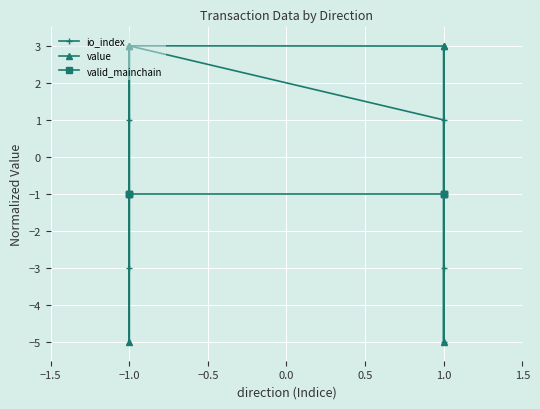

Reading right to left, transcribe all the data shown in this chart.

io_index: -3.0	-5.0	1.0	3.0	1.0	-3.0
value: 3.0	-5.0	3.0	3.0	-5.0	3.0
valid_mainchain: -1.0	-1.0	-1.0	-1.0	-1.0	-1.0